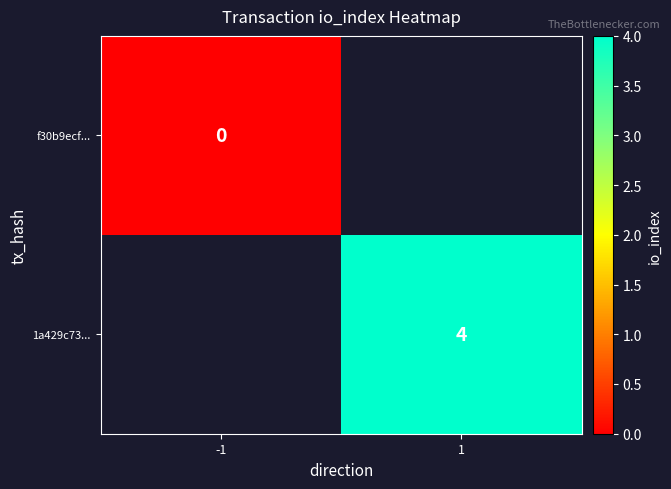

How many data points does each series have?

2